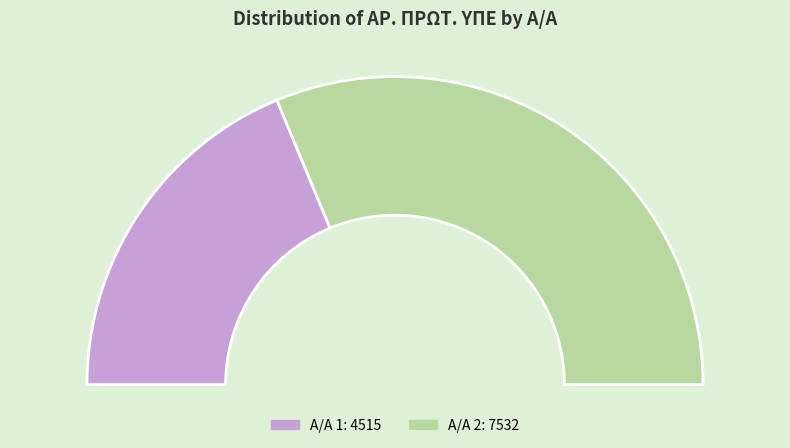

Which category accounts for the majority?

2